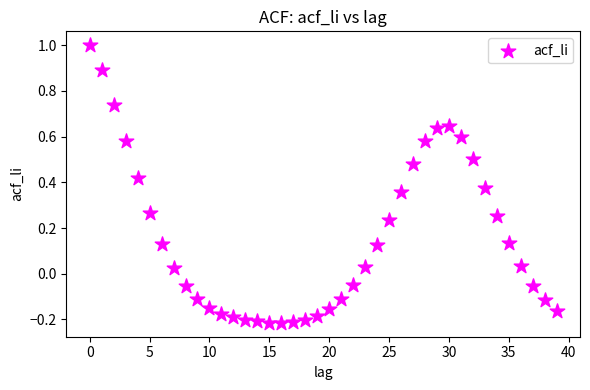

What is the range of Y values (max minus min)?

1.2